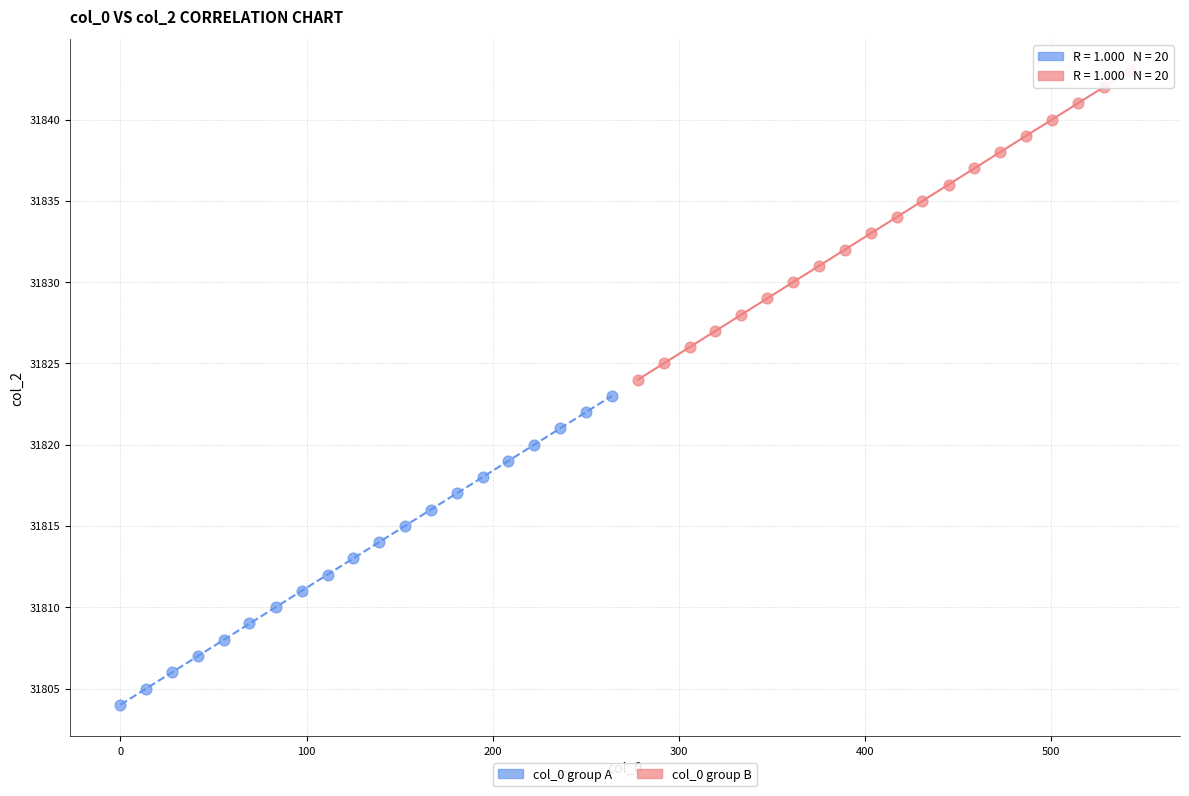

Which series contains the lowest Y value?

col_0 group A